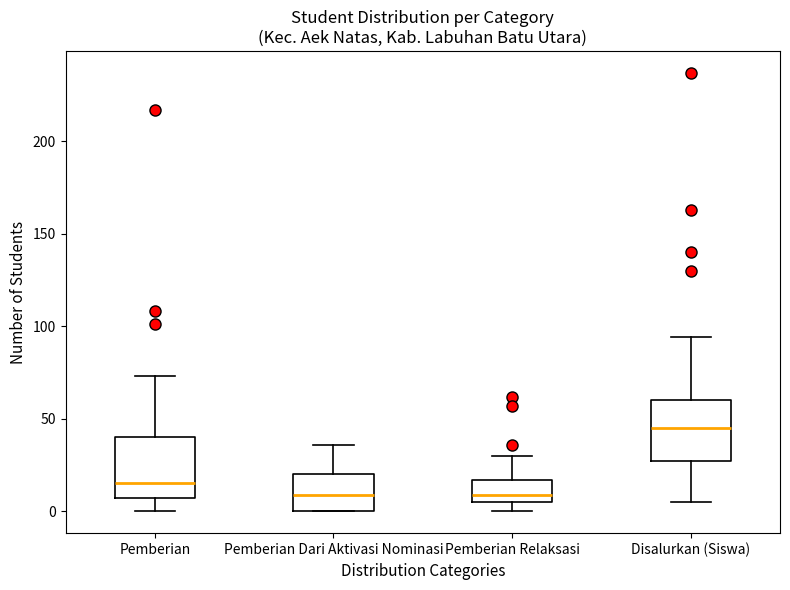

Reading left to right, transcribe this box plot: for each box, give where its median line is, the range the box spans, and where its two whiskers end, as read against the y-axis. The values are not printed on the chart, so give them approximately, as read against the axis.

Pemberian: median 15, box 5 to 40, whiskers 0 to 75
Pemberian Dari Aktivasi Nominasi: median 10, box 0 to 20, whiskers 0 to 35
Pemberian Relaksasi: median 10, box 5 to 15, whiskers 0 to 30
Disalurkan (Siswa): median 45, box 25 to 60, whiskers 5 to 95